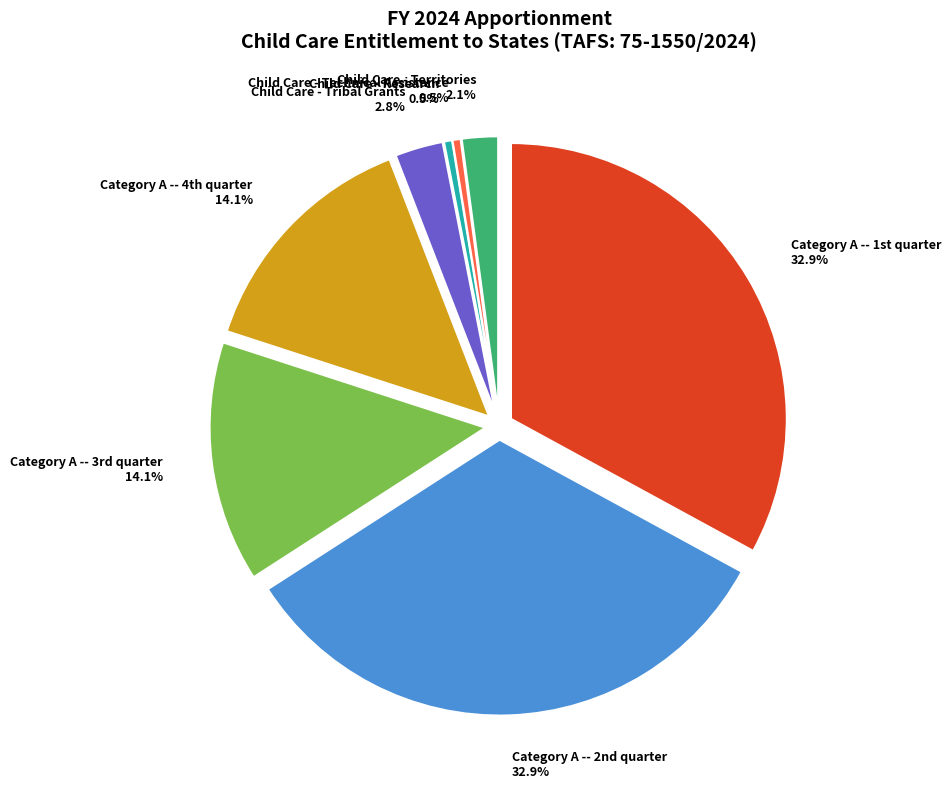

How many slices are in this pie chart?

8